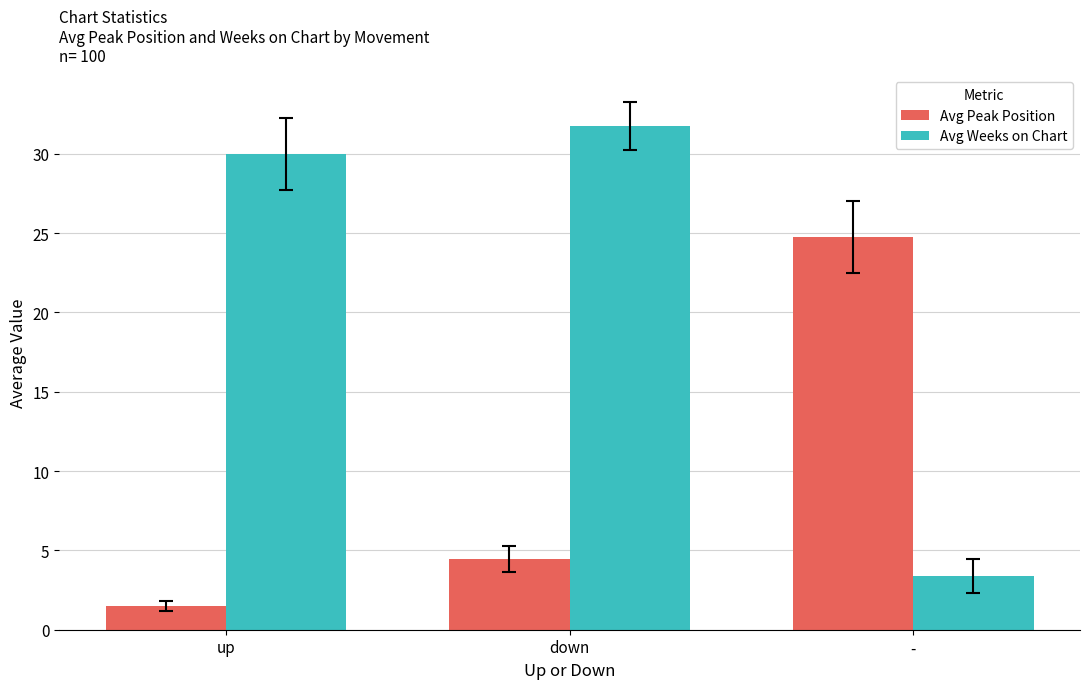

Which series has the largest total across all categories?

Avg Weeks on Chart